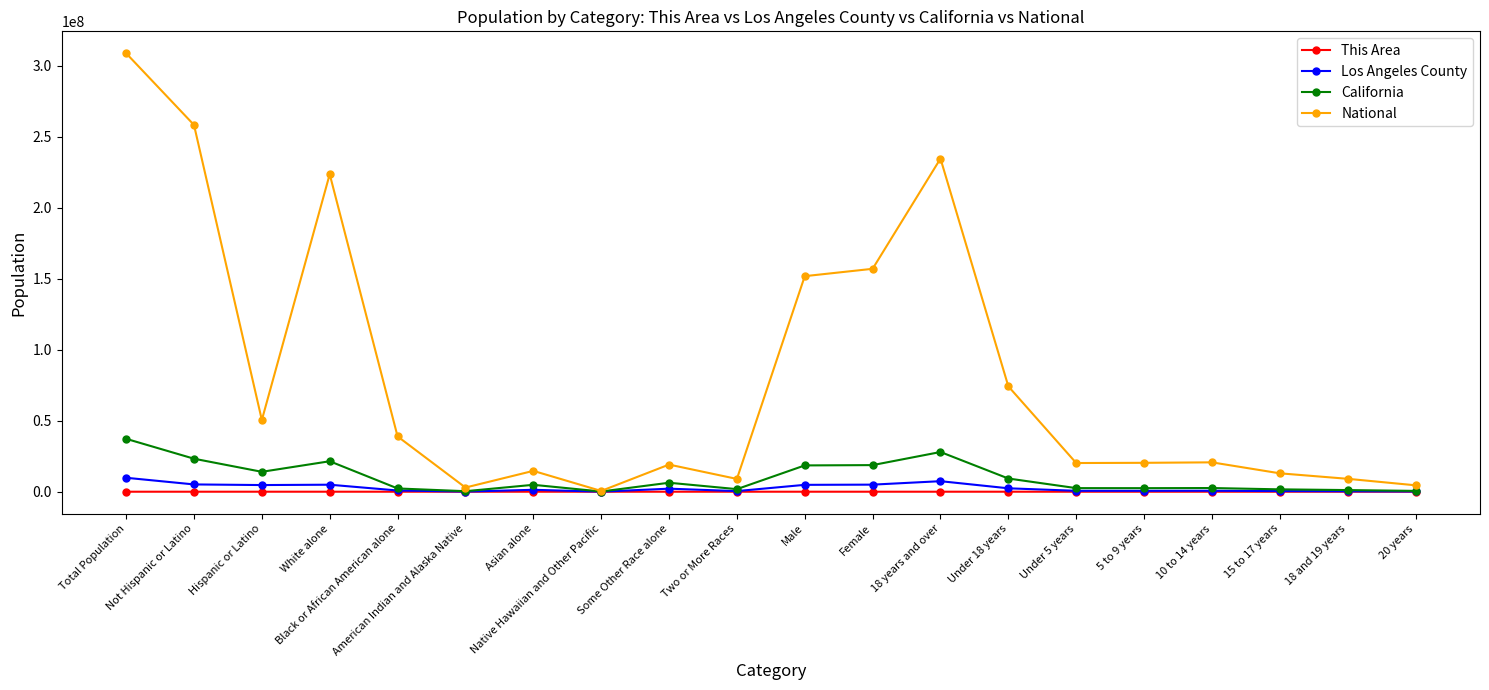

How many lines are shown in the chart?

4